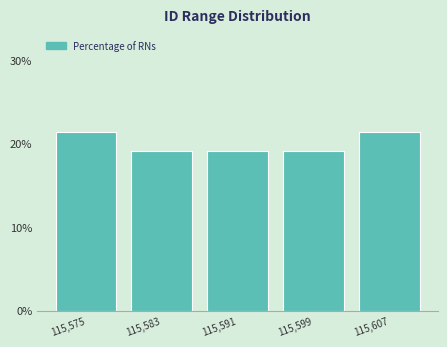

Reading right to left, list all the values displayed in this chart.

115,607=21.4	115,599=19.0	115,591=19.0	115,583=19.0	115,575=21.4